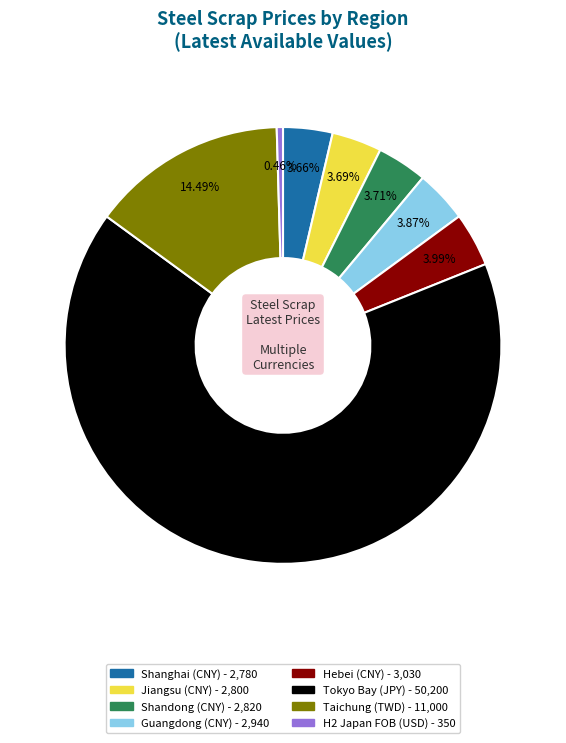

Does any single category account for the majority?

Yes